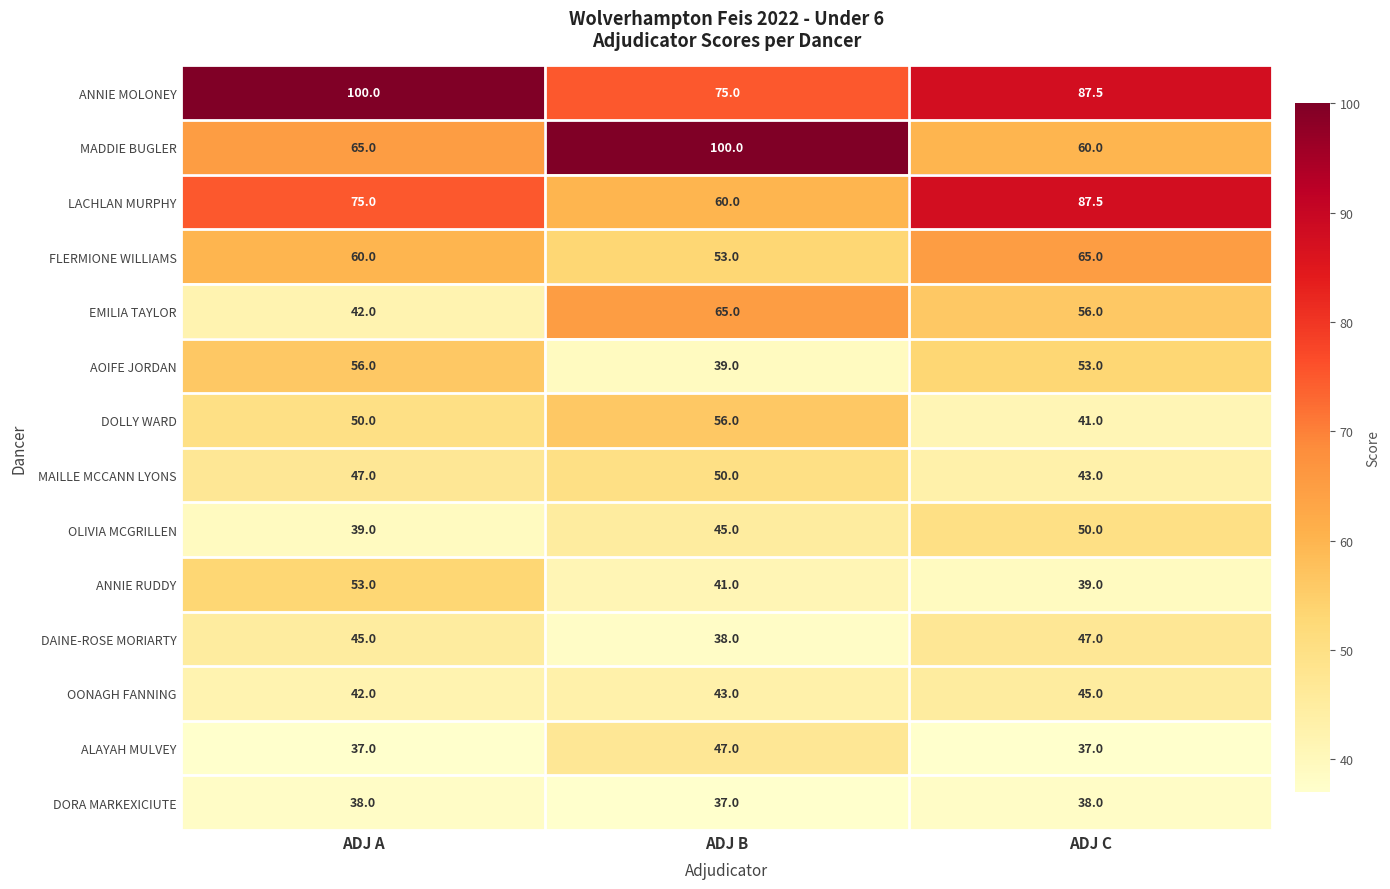

What is the sum of all DAINE-ROSE MORIARTY values?

130.0